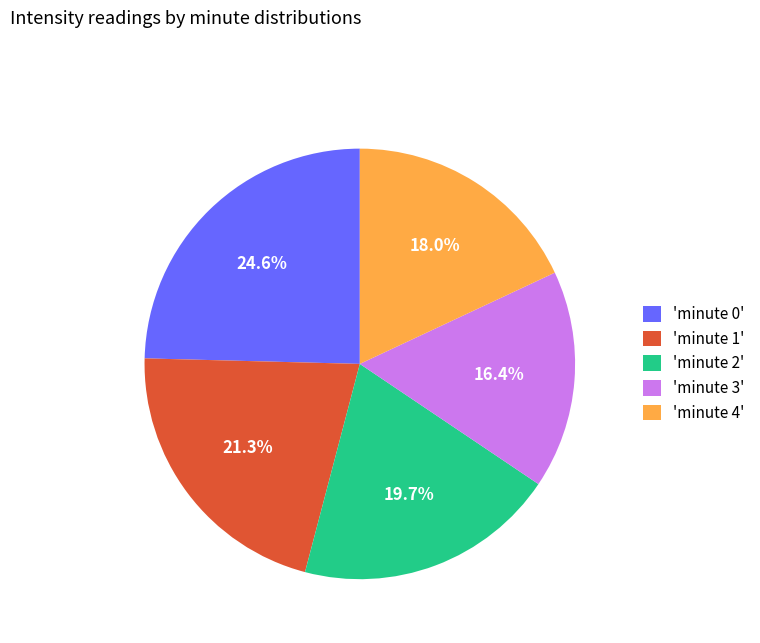

What percentage do 'minute 2' and 'minute 4' together represent?

37.7%